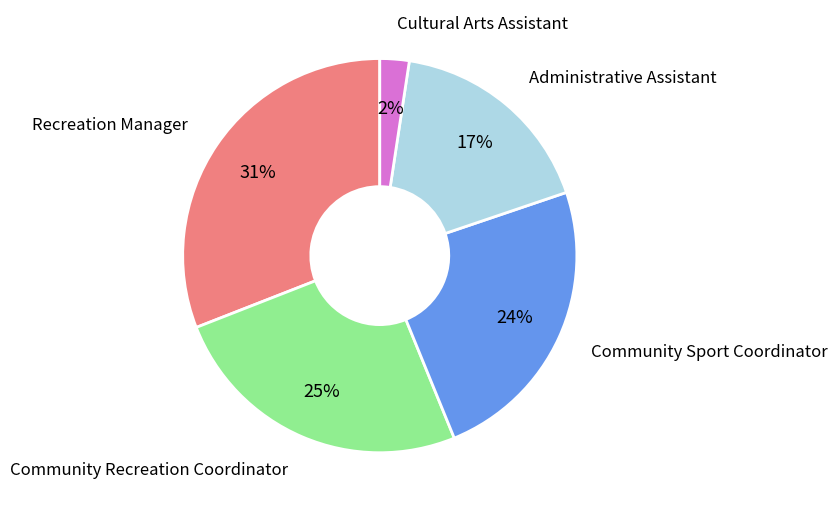

Does any single category account for the majority?

No